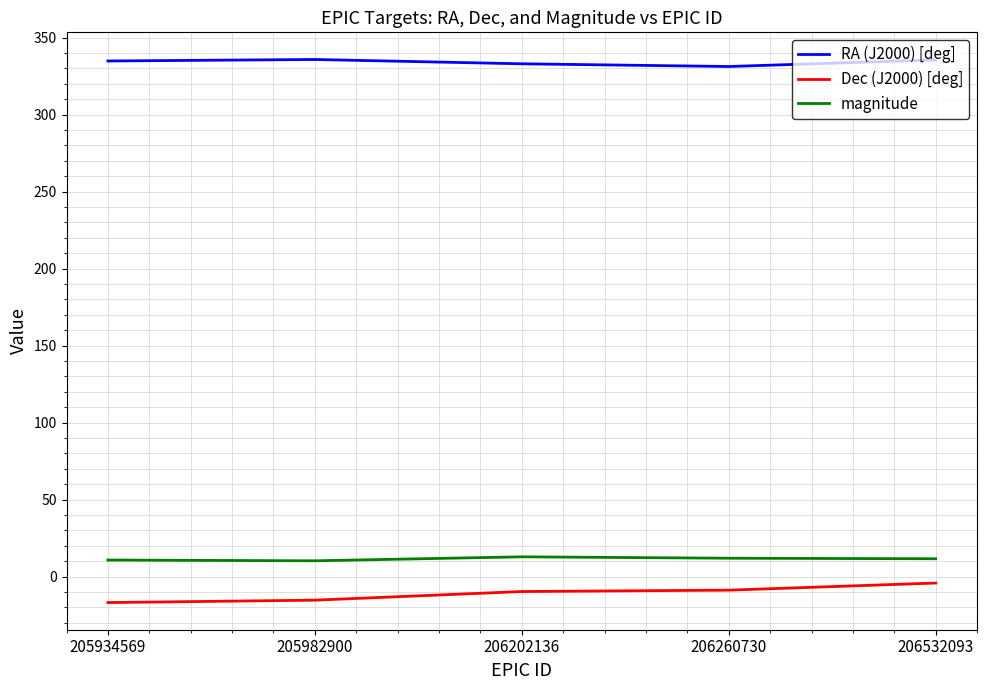

True or false: magnitude and RA (J2000) [deg] intersect in this chart.

False